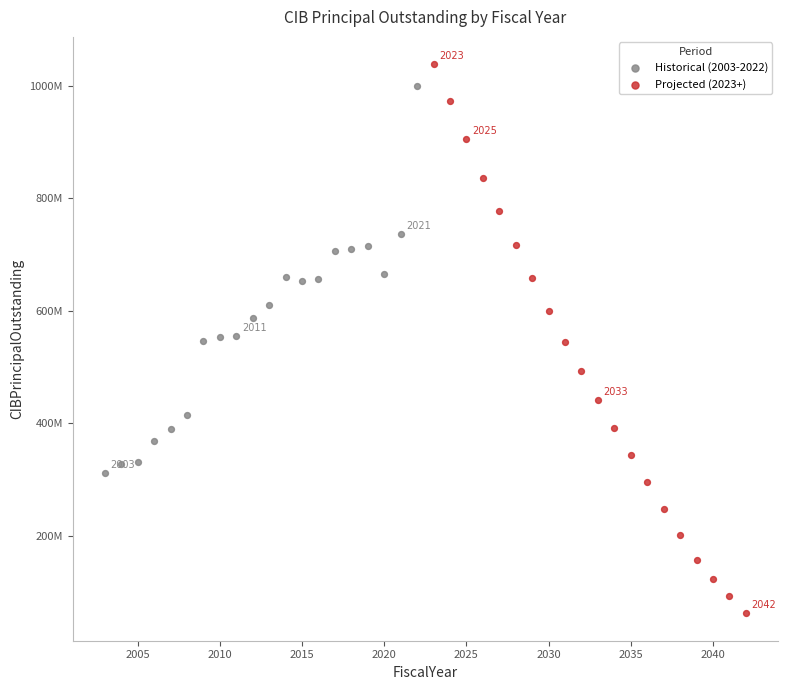

Which series has the widest spread of Y values?

Projected (2023+)